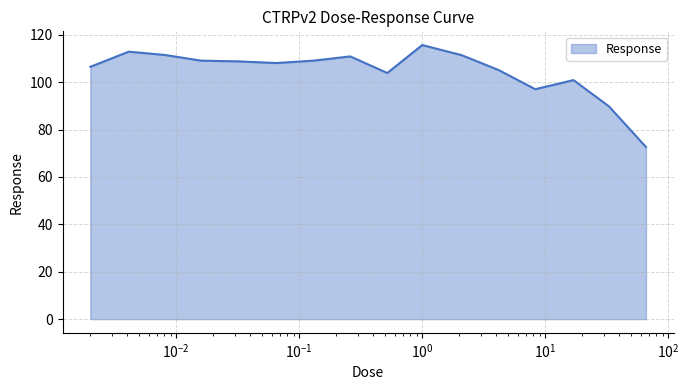

What is the smallest value displayed?

72.7